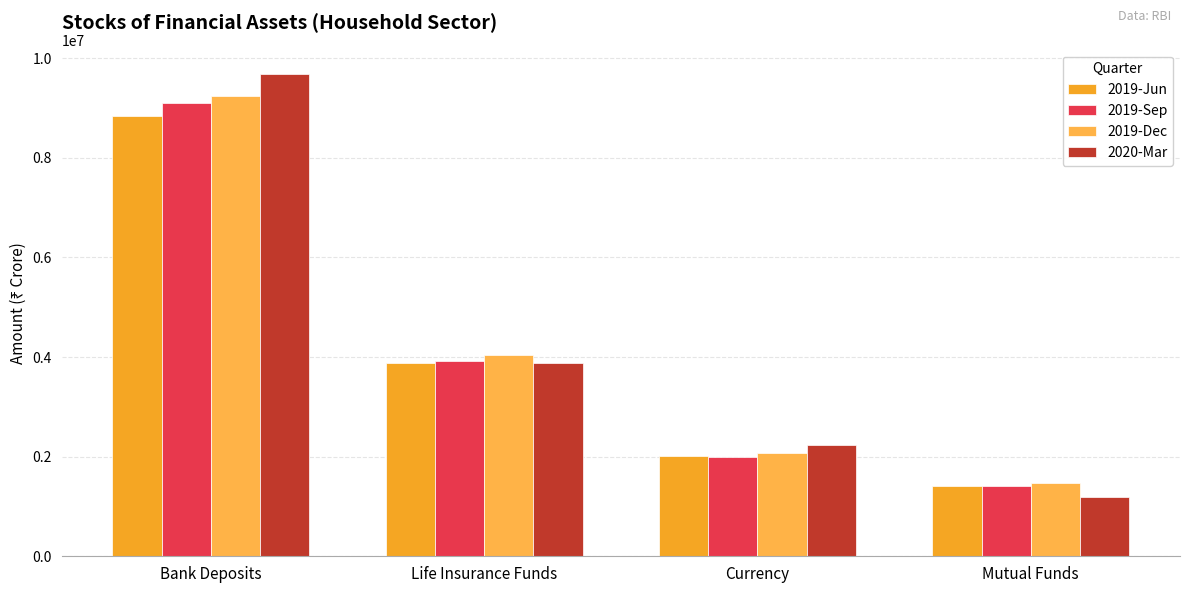

At which category is the sum across all series the highest?

Bank Deposits